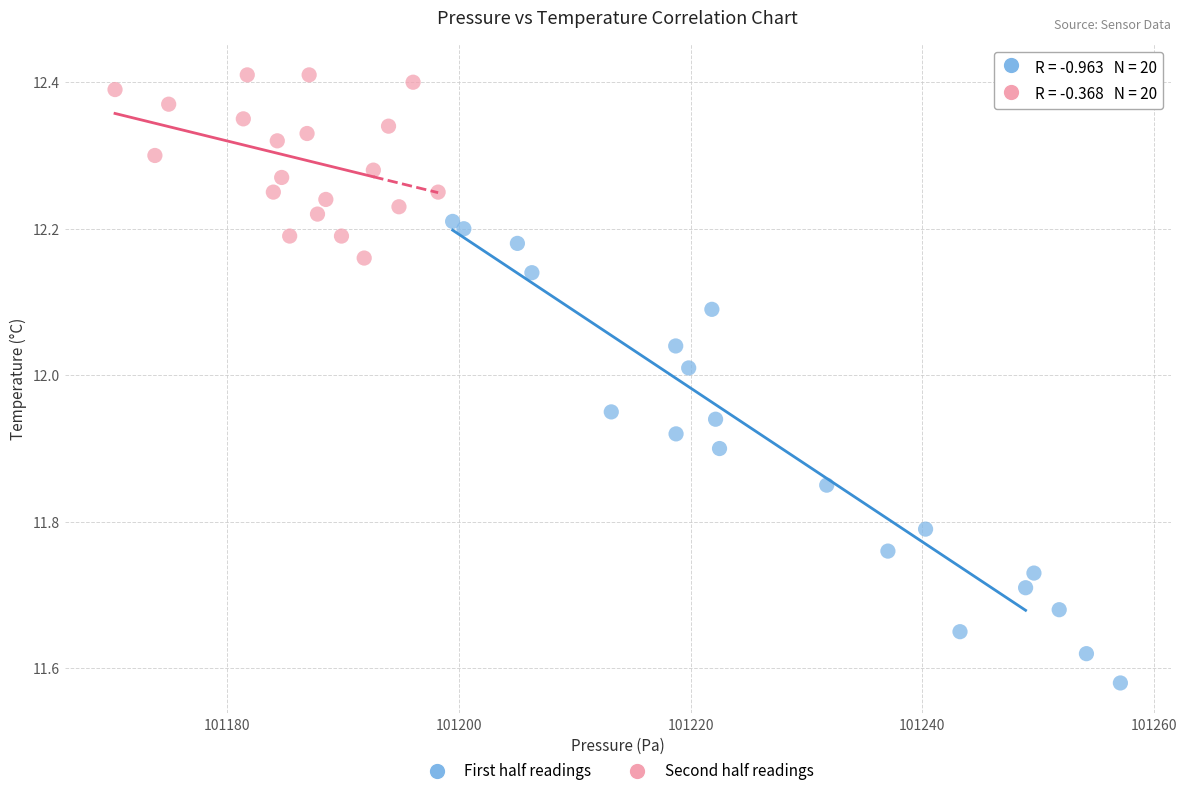

Which series has the largest Y range (max minus min)?

First half readings